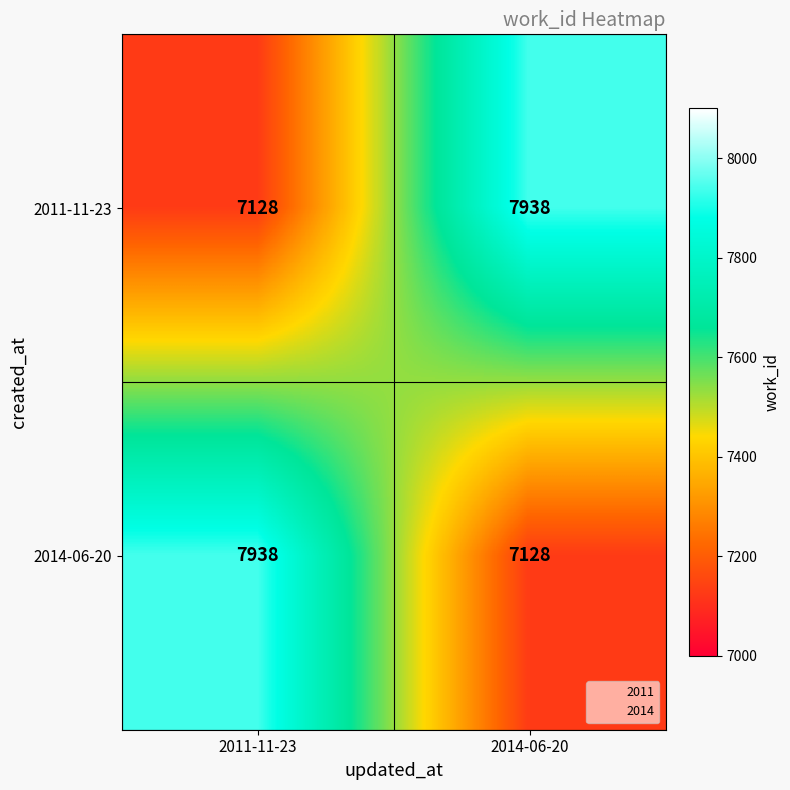

What is the total value across all series at 2011-11-23?

15066